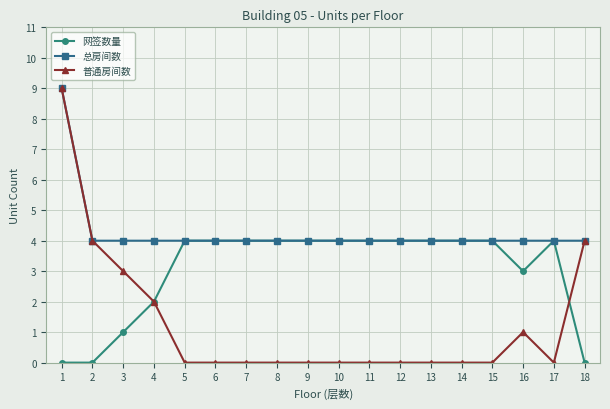

How many data points does each series have?

18